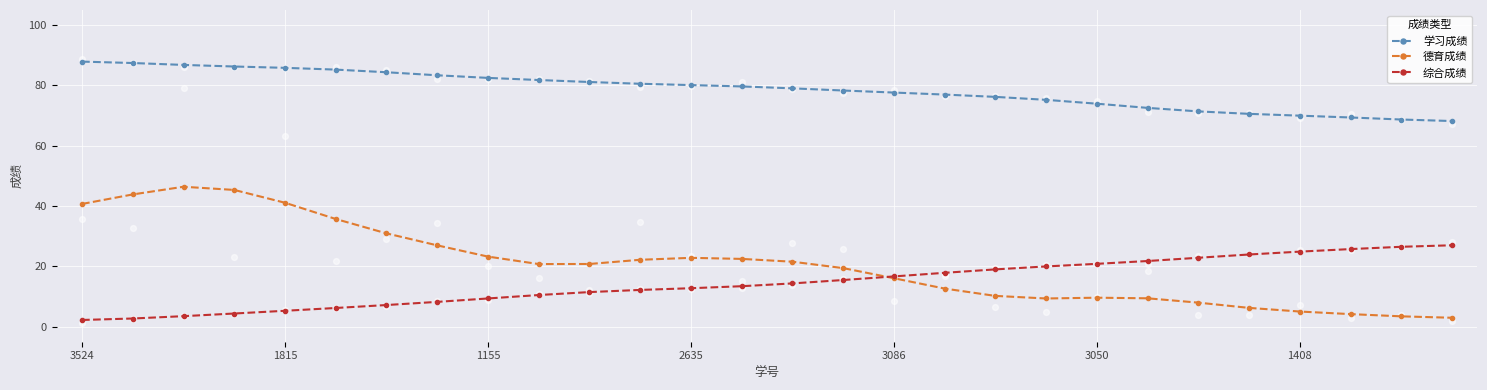

What is the highest value of the 学习成绩 series?

87.9